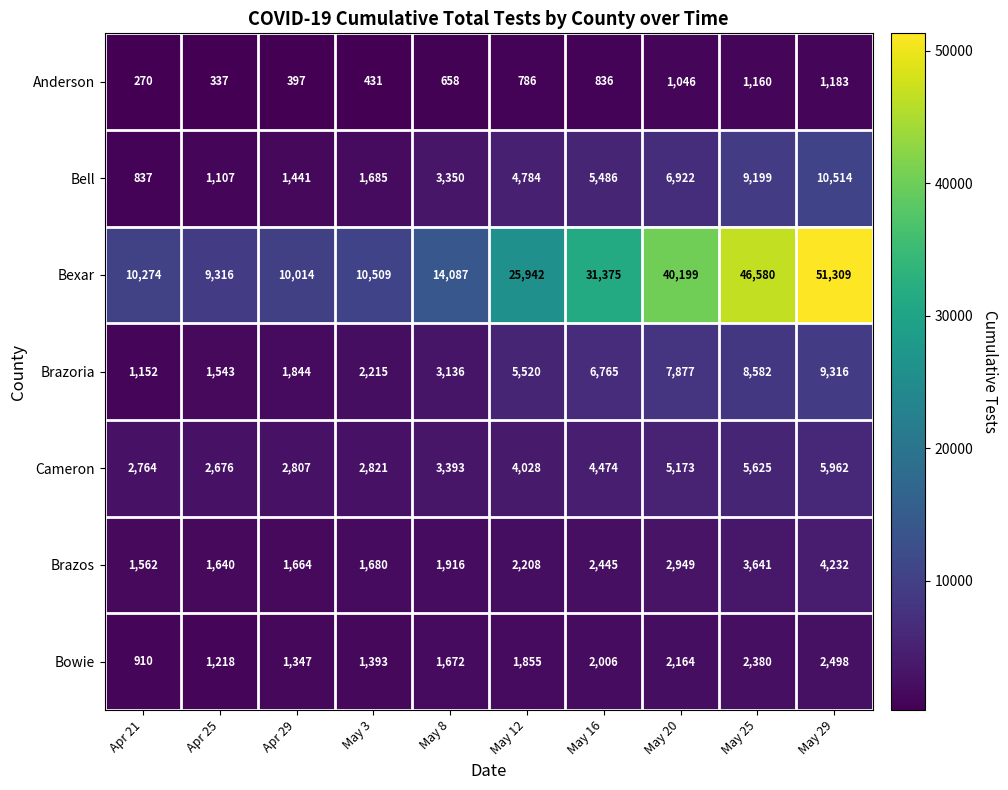

What value does the Bowie series have at Apr 21?

910